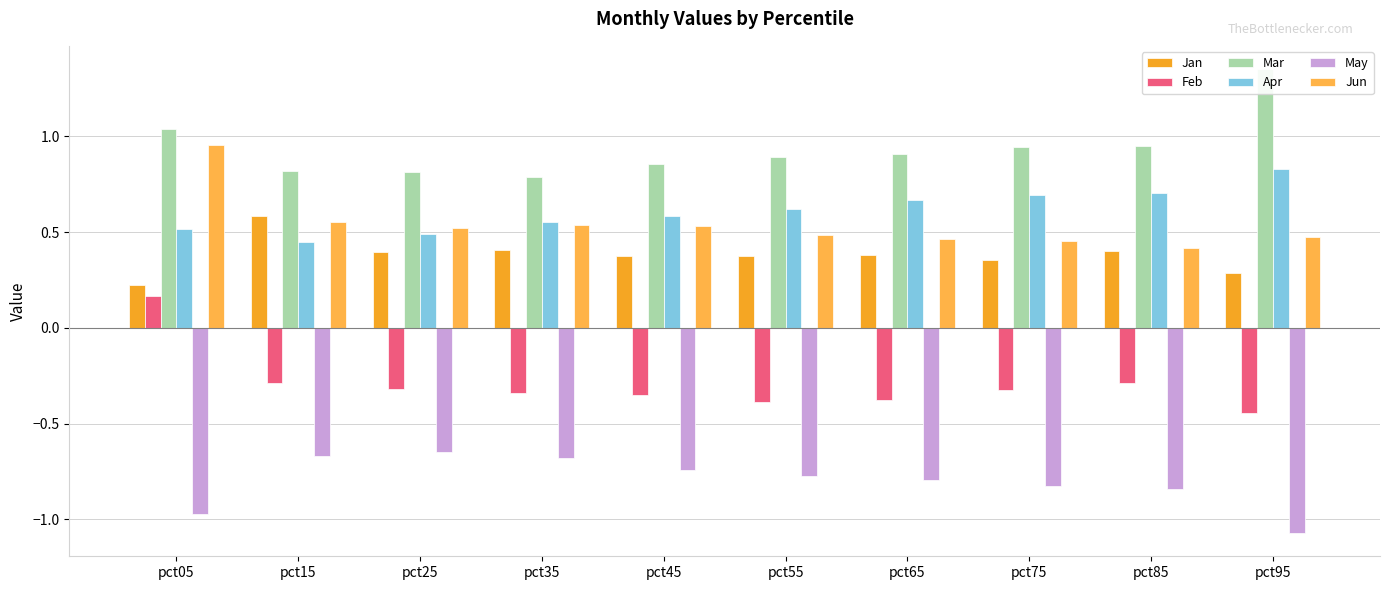

Reading left to right, transcribe all the data shown in this chart.

Jan: 0.2	0.6	0.4	0.4	0.4	0.4	0.4	0.4	0.4	0.3
Feb: 0.2	-0.3	-0.3	-0.3	-0.3	-0.4	-0.4	-0.3	-0.3	-0.4
Mar: 1.0	0.8	0.8	0.8	0.9	0.9	0.9	0.9	1.0	1.4
Apr: 0.5	0.5	0.5	0.6	0.6	0.6	0.7	0.7	0.7	0.8
May: -1.0	-0.7	-0.6	-0.7	-0.7	-0.8	-0.8	-0.8	-0.8	-1.1
Jun: 1.0	0.6	0.5	0.5	0.5	0.5	0.5	0.5	0.4	0.5